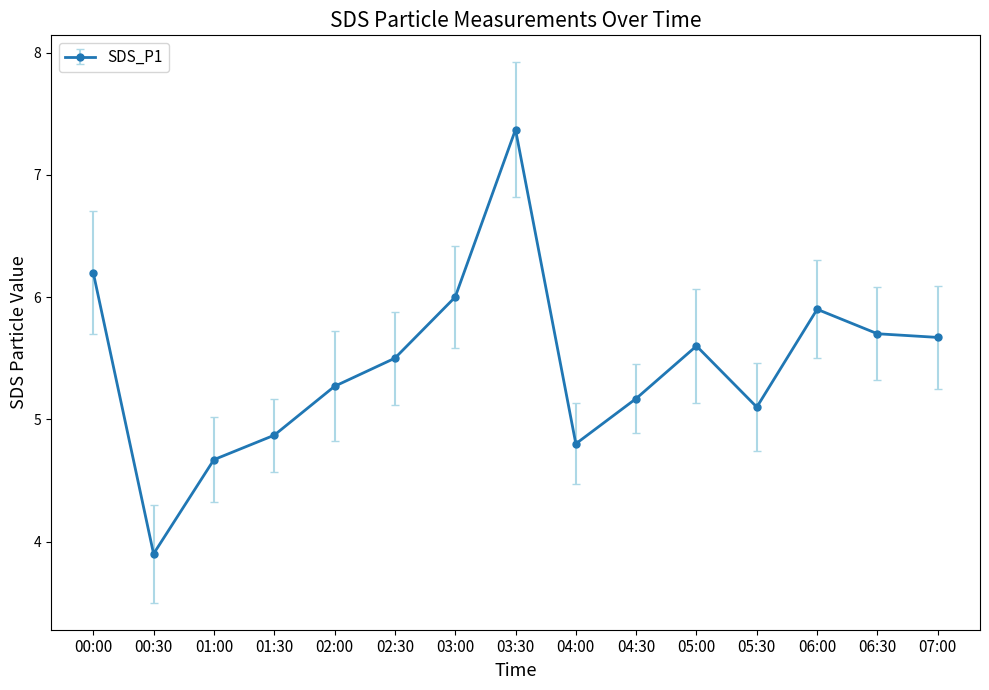

How many data points are less than 5?

4